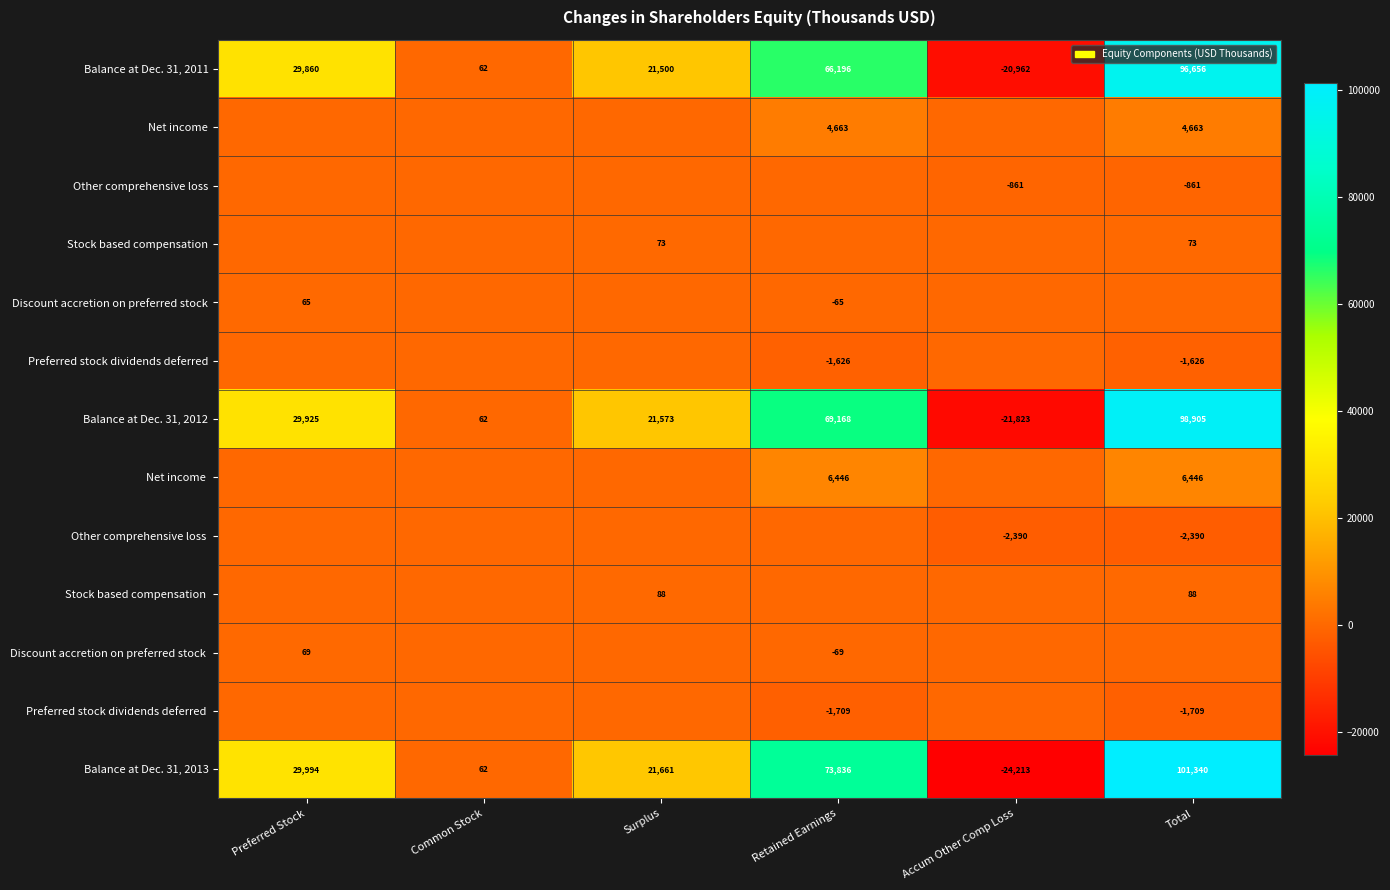

Count the Balance at Dec. 31, 2011 values in the range 62 to 66196.

4